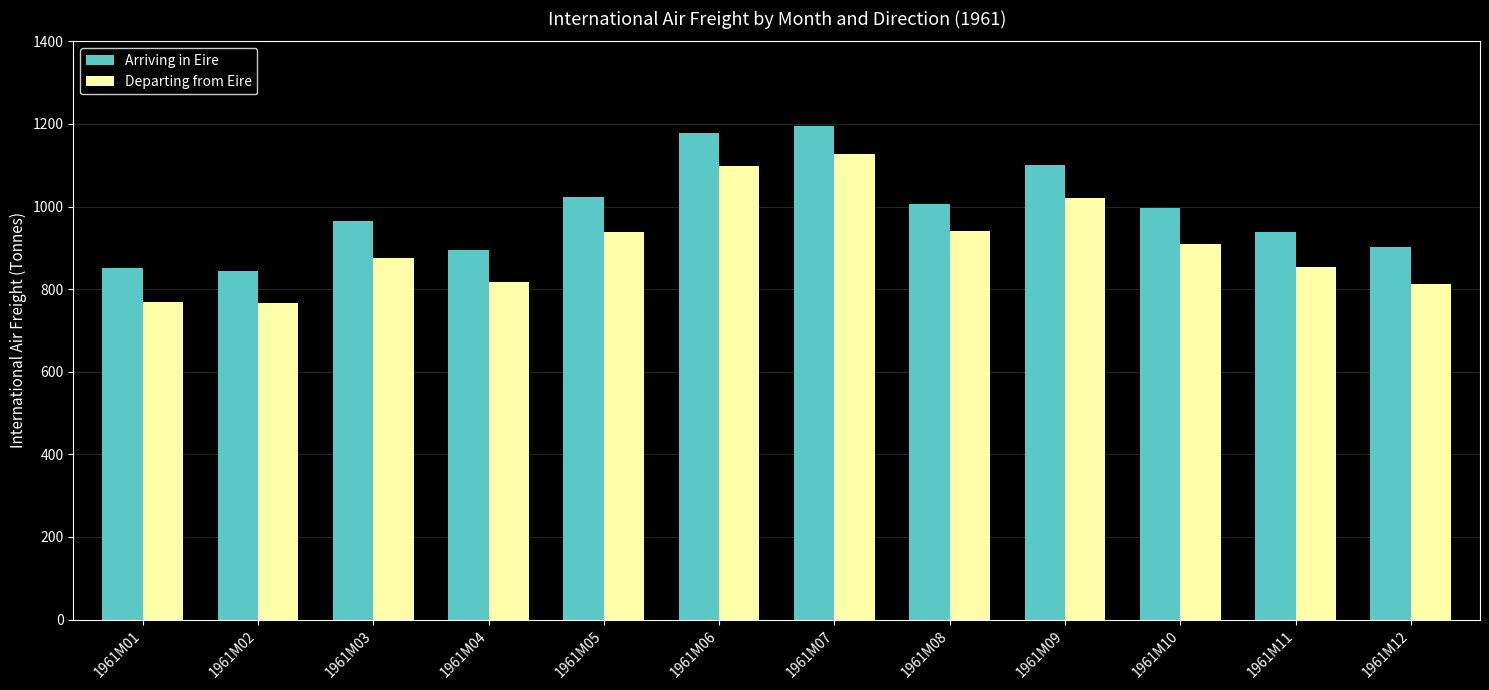

What is the difference between the highest and lowest values at 1961M10?

87